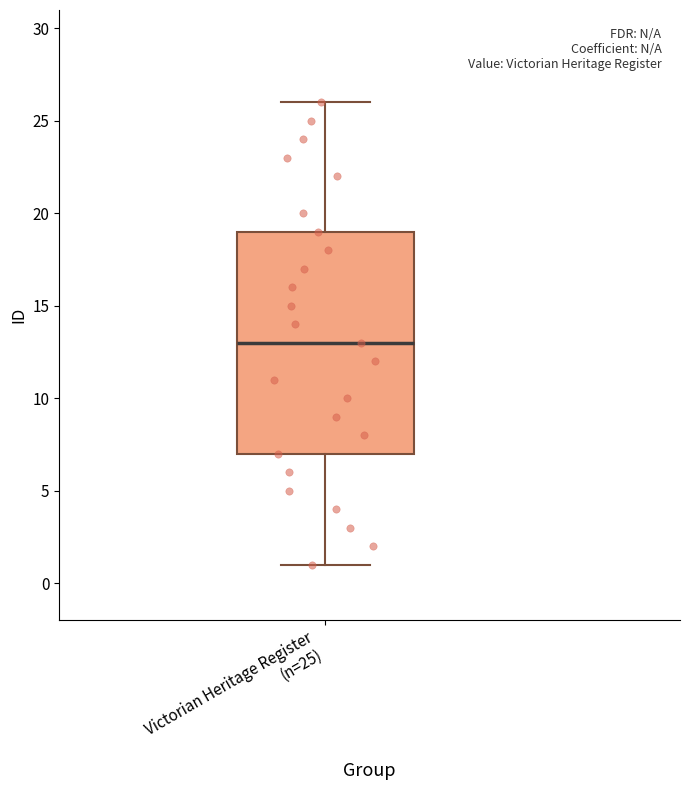

Where is the lower edge of the box for Victorian Heritage Register (n=25) on the y-axis? The values are not printed on the chart, so give them approximately, as read against the axis.

7